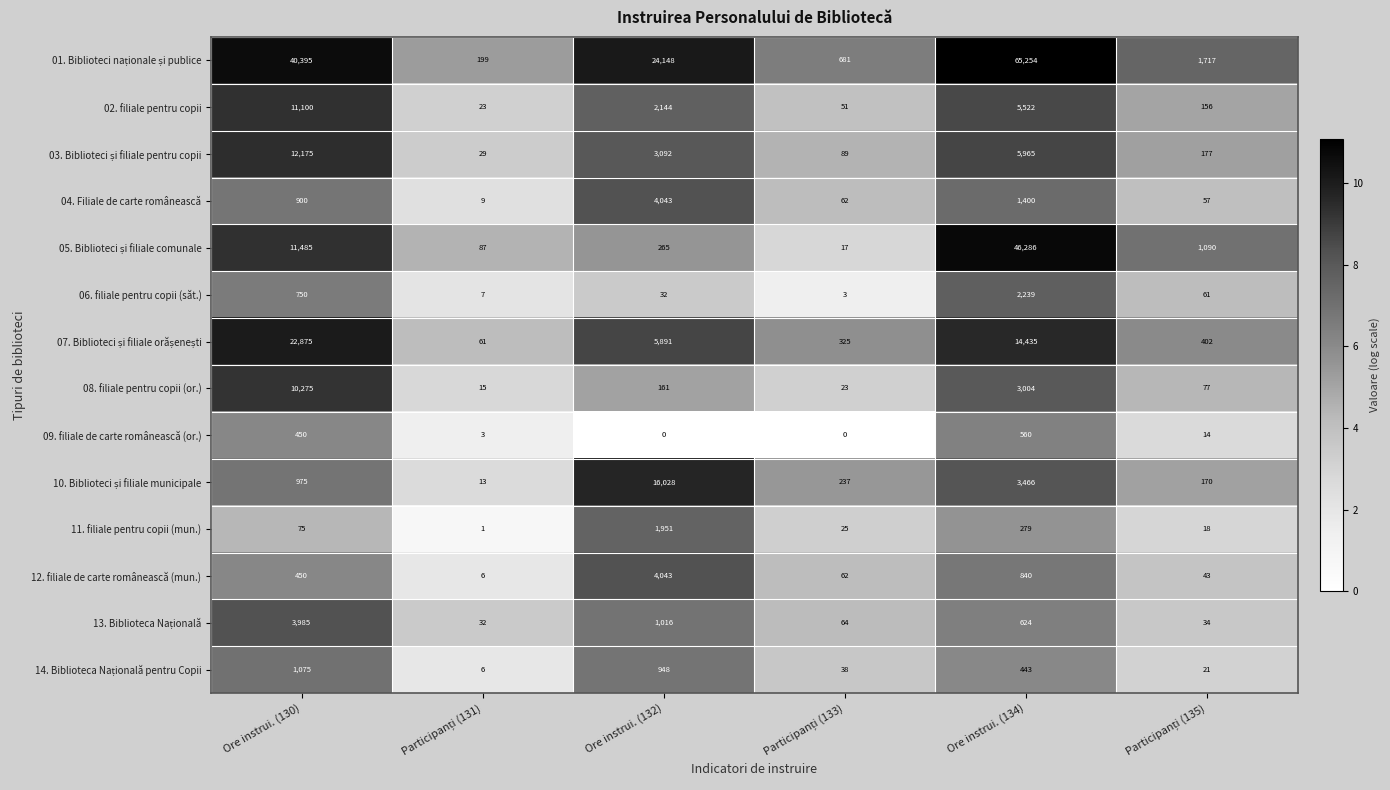

How many categories are shown in the chart?

6